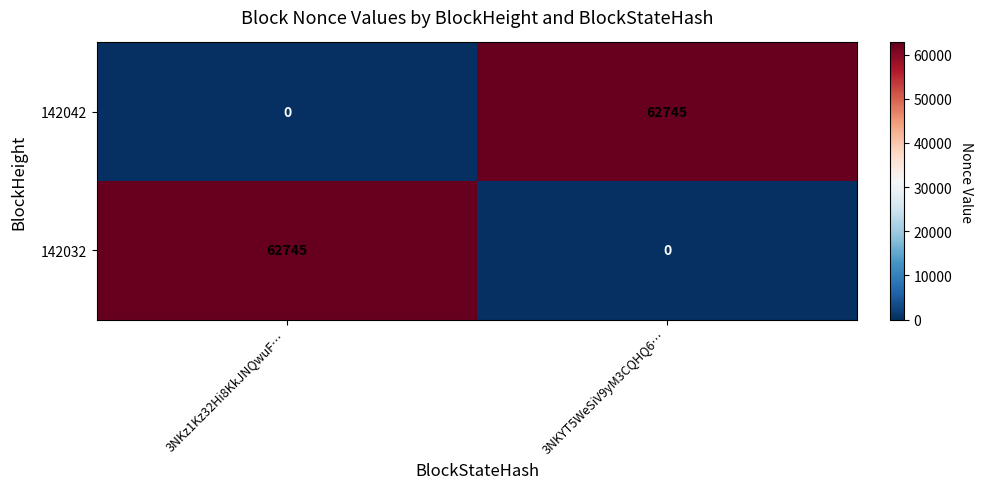

At which label does 142042 reach its minimum?

3NKz1Kz32Hi8KkJNQwuF…